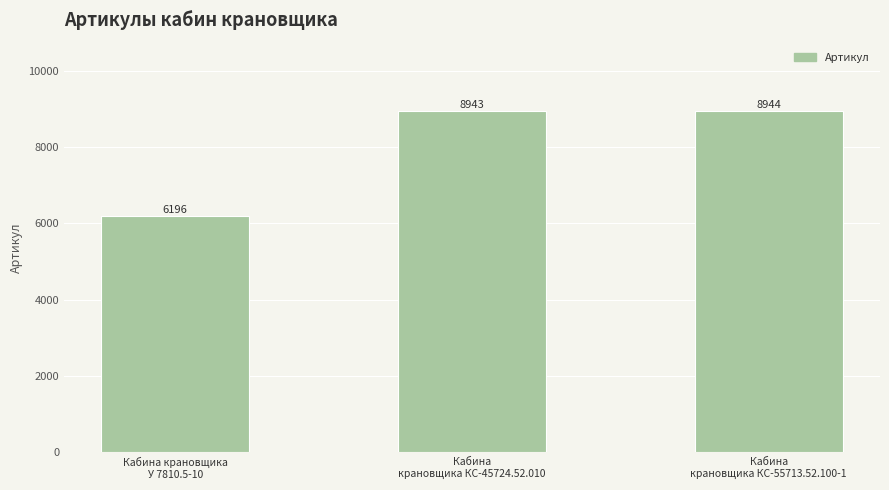

What is the sum of all values?

24083